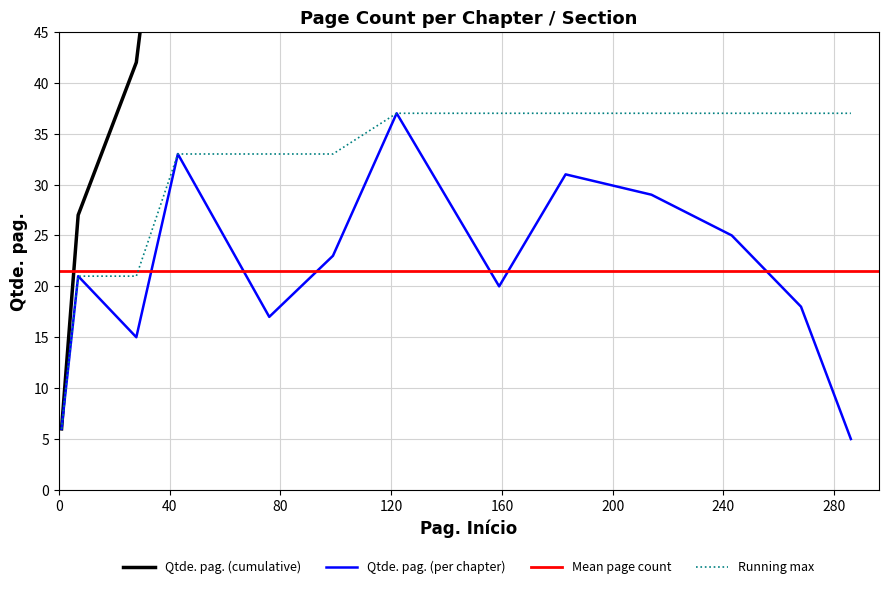

What is the difference between the values at 159 and 76?

3